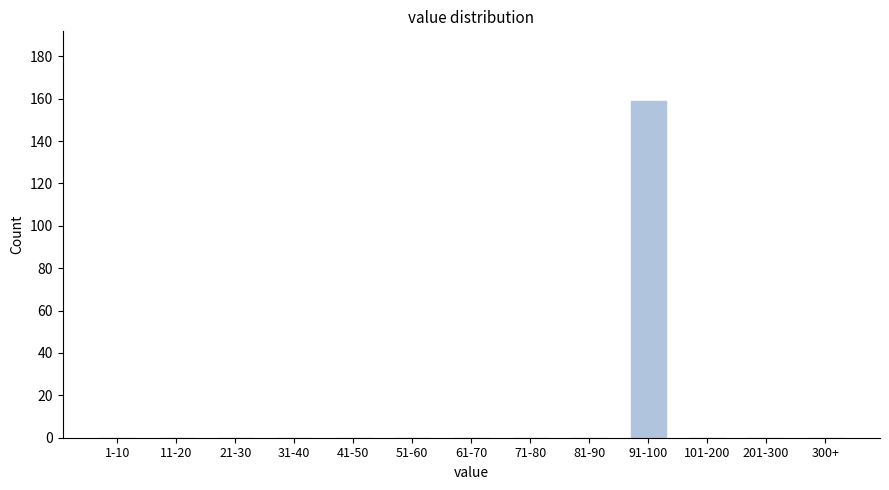

Reading left to right, what are all the values shown in this chart?

1-10=0	11-20=0	21-30=0	31-40=0	41-50=0	51-60=0	61-70=0	71-80=0	81-90=0	91-100=159	101-200=0	201-300=0	300+=0